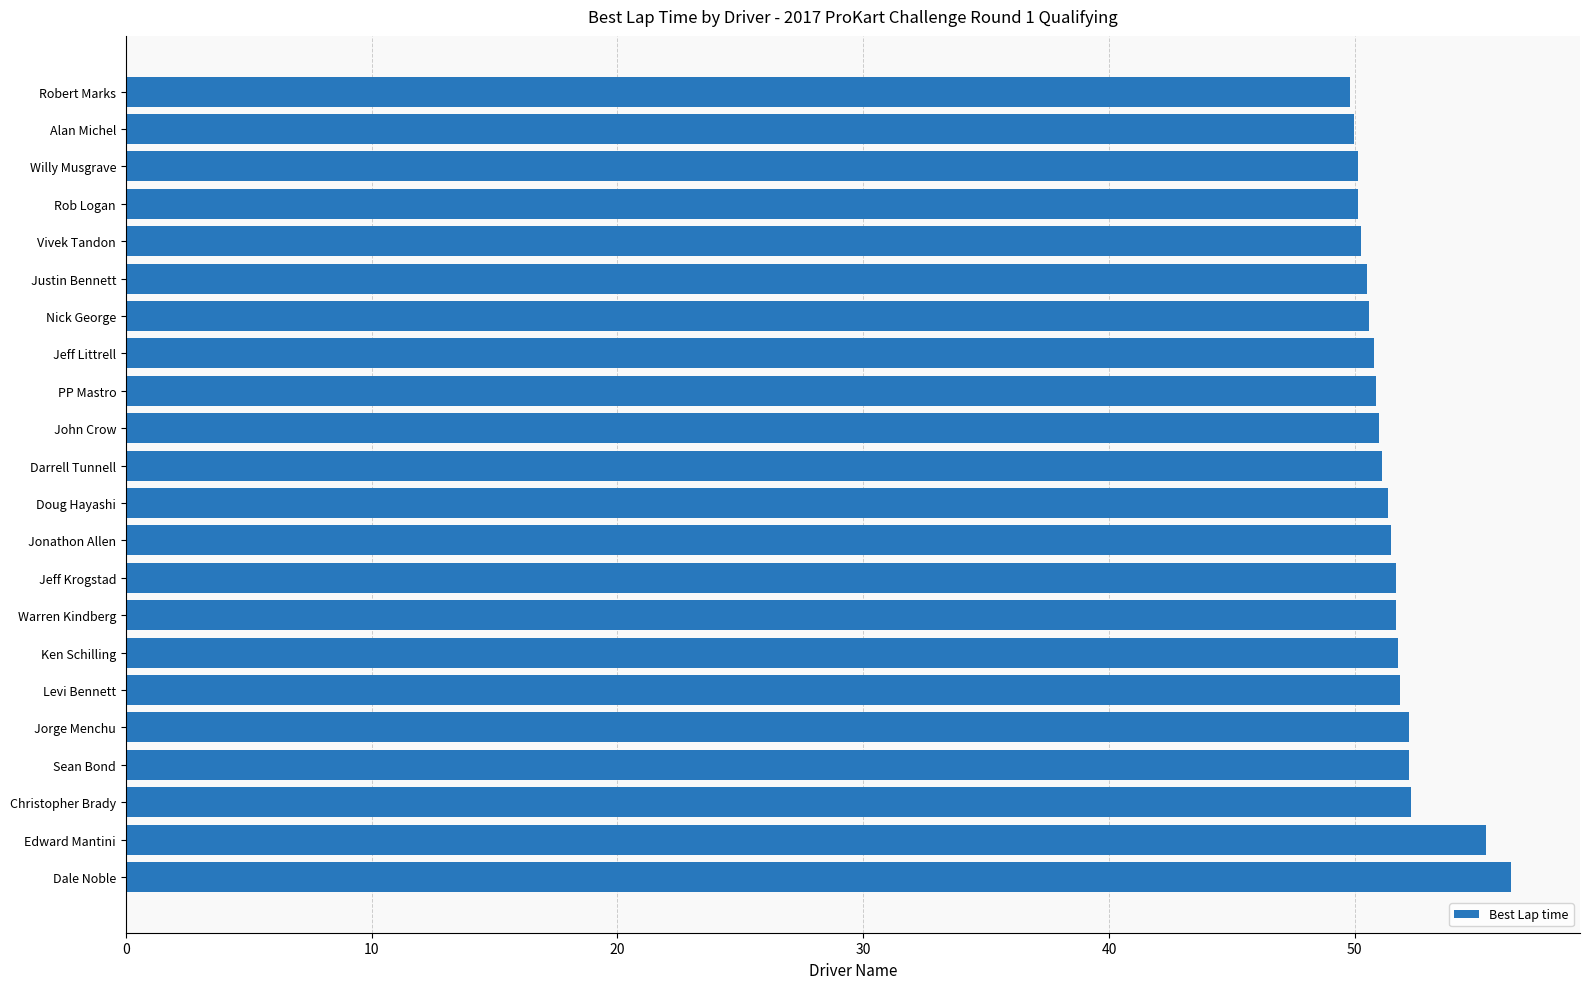

Which has a higher value, Sean Bond or Vivek Tandon?

Sean Bond